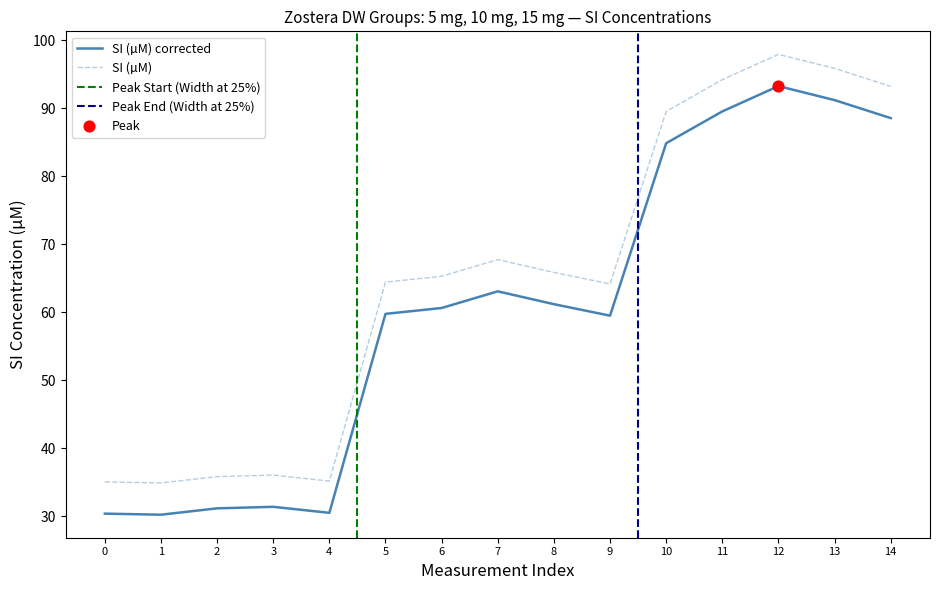

True or false: SI (µM) and SI (µM) corrected intersect in this chart.

False